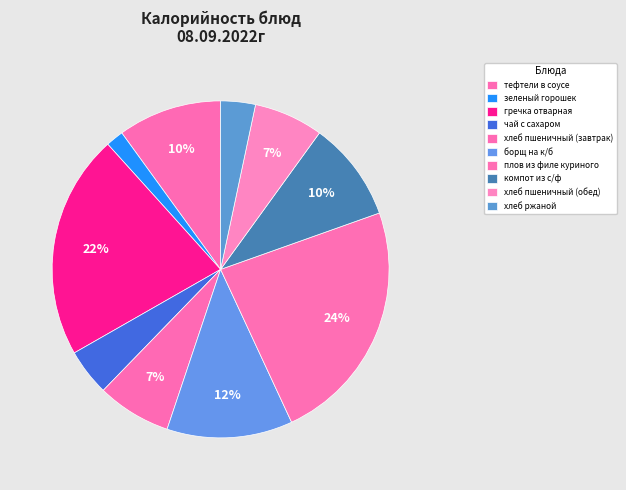

What is the ratio of the value at борщ на к/б to the value at компот из с/ф?

1.3